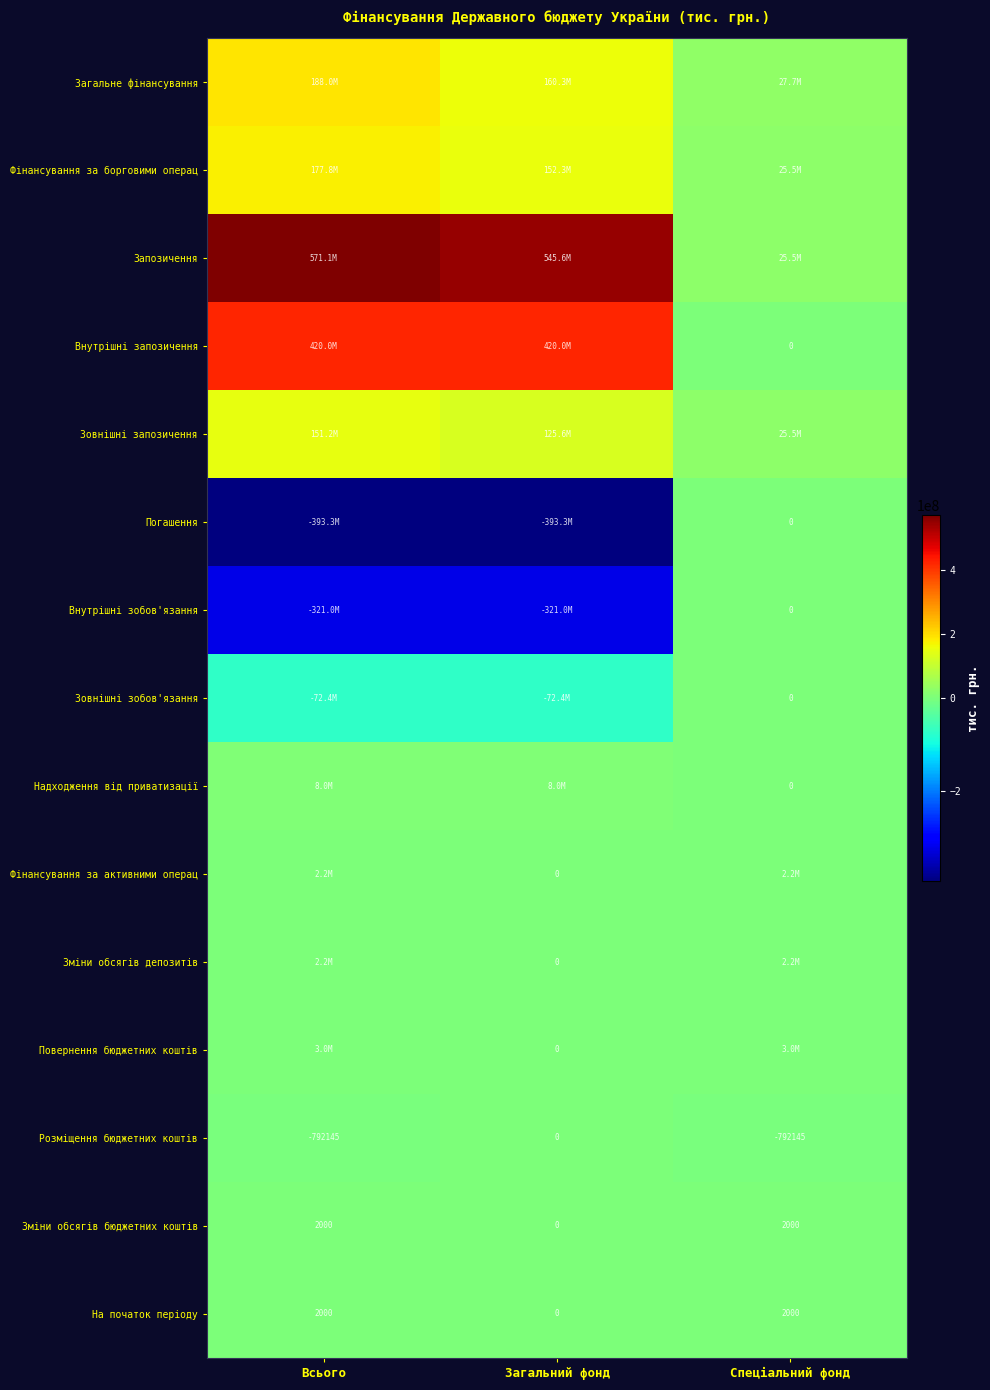

The value of Зміни обсягів бюджетних коштів at Всього is 2000.0. True or false?

True